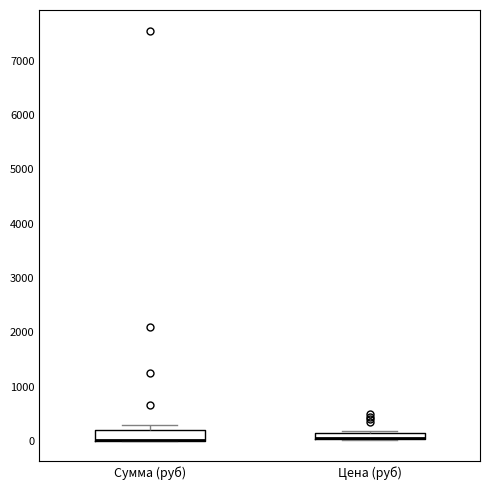

Where is the lower edge of the box for Сумма (руб) on the y-axis? The values are not printed on the chart, so give them approximately, as read against the axis.

0